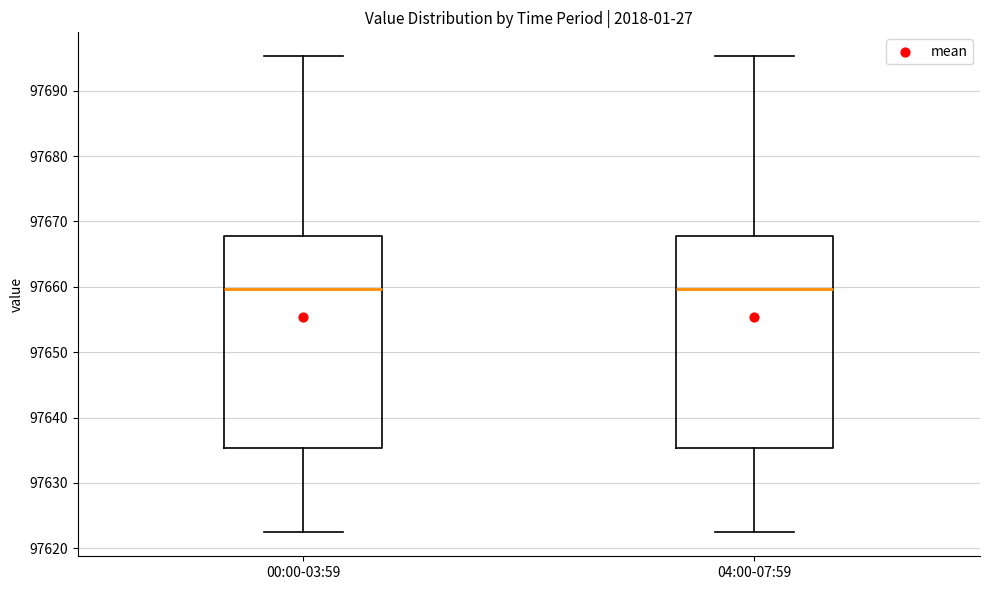

Reading left to right, transcribe this box plot: for each box, give where its median line is, the range the box spans, and where its two whiskers end, as read against the y-axis. The values are not printed on the chart, so give them approximately, as read against the axis.

00:00-03:59: median 97660, box 97635 to 97668, whiskers 97622 to 97695
04:00-07:59: median 97660, box 97635 to 97668, whiskers 97622 to 97695